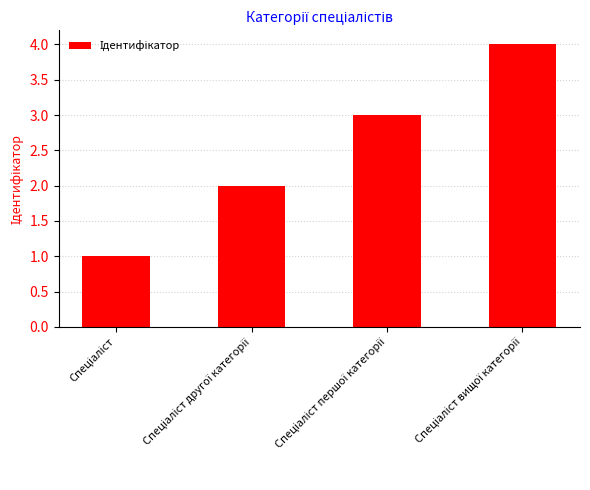

What is the difference between the maximum and minimum values?

3